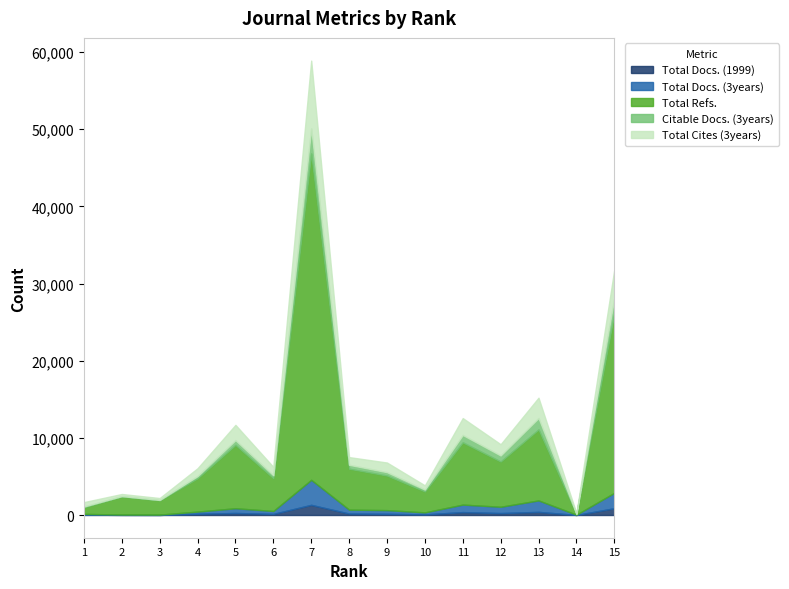

How many distinct data groups are displayed?

5